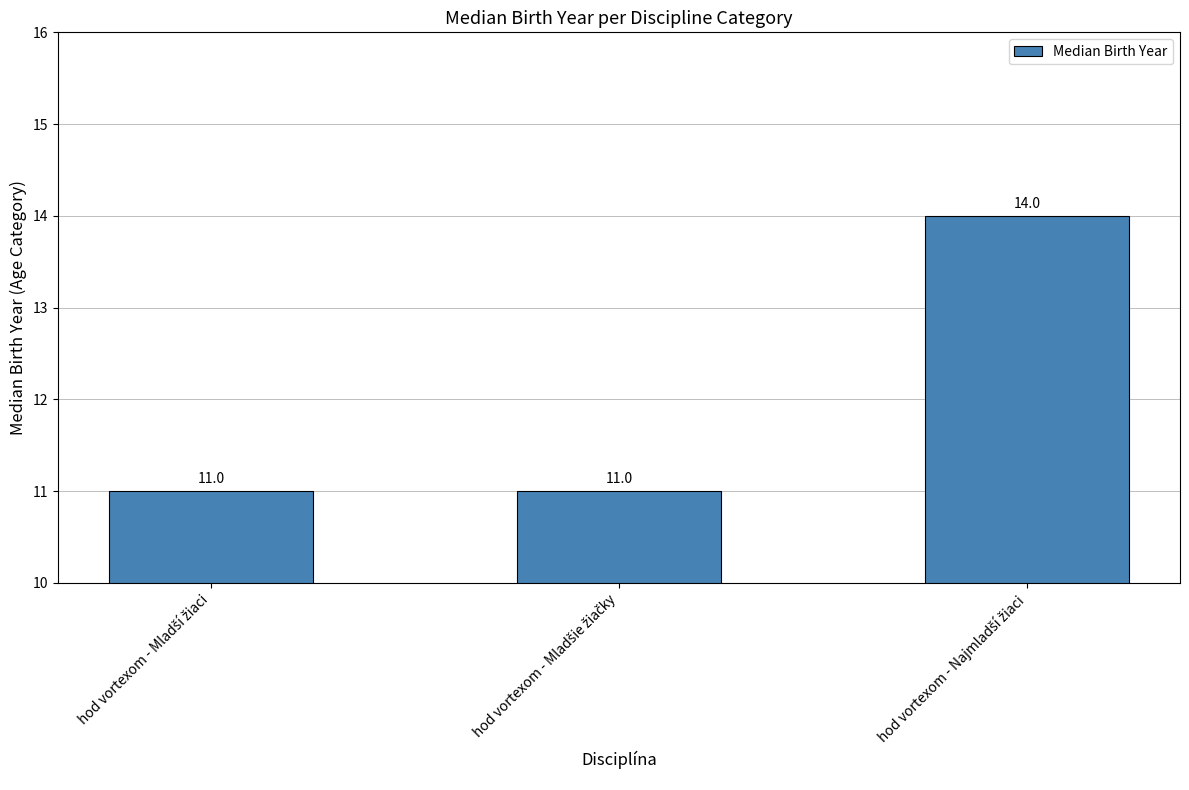

How many values are between 11 and 14?

3